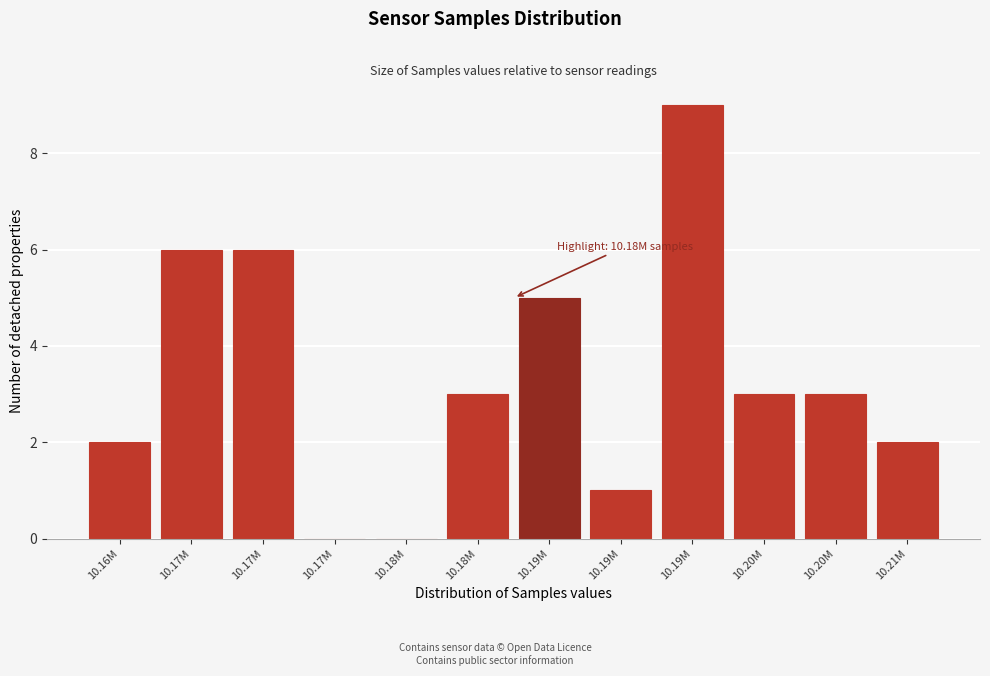

How many distinct data groups are displayed?

1